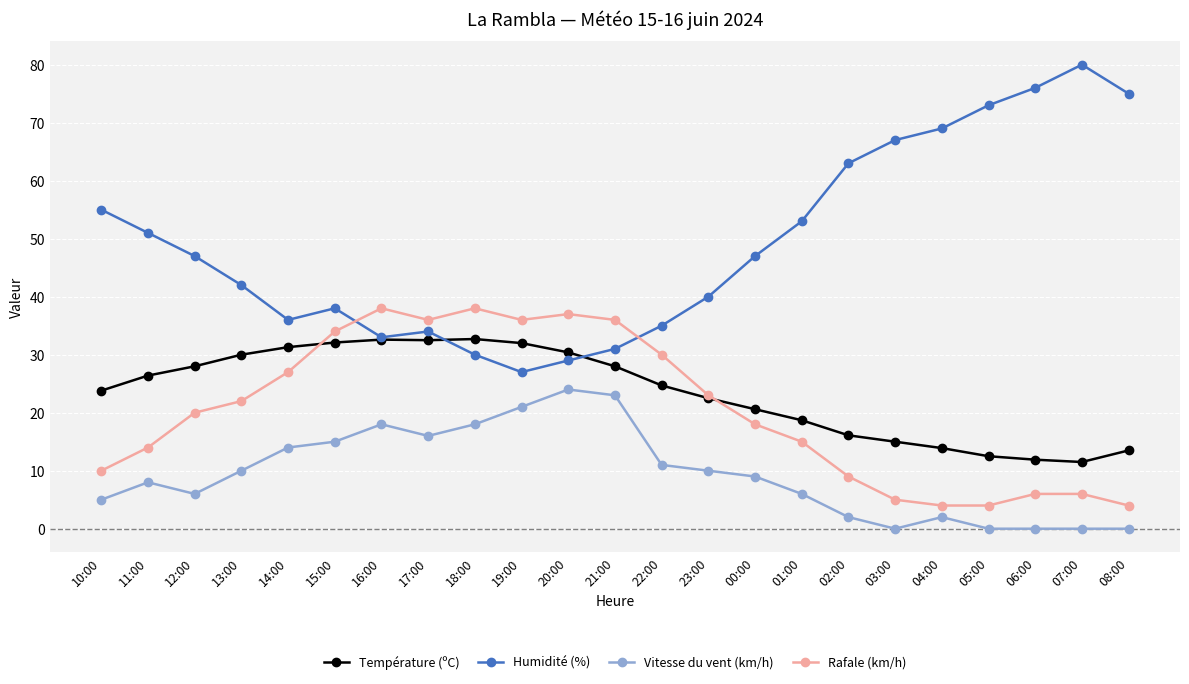

Is this an area chart (filled region under the line)?

No